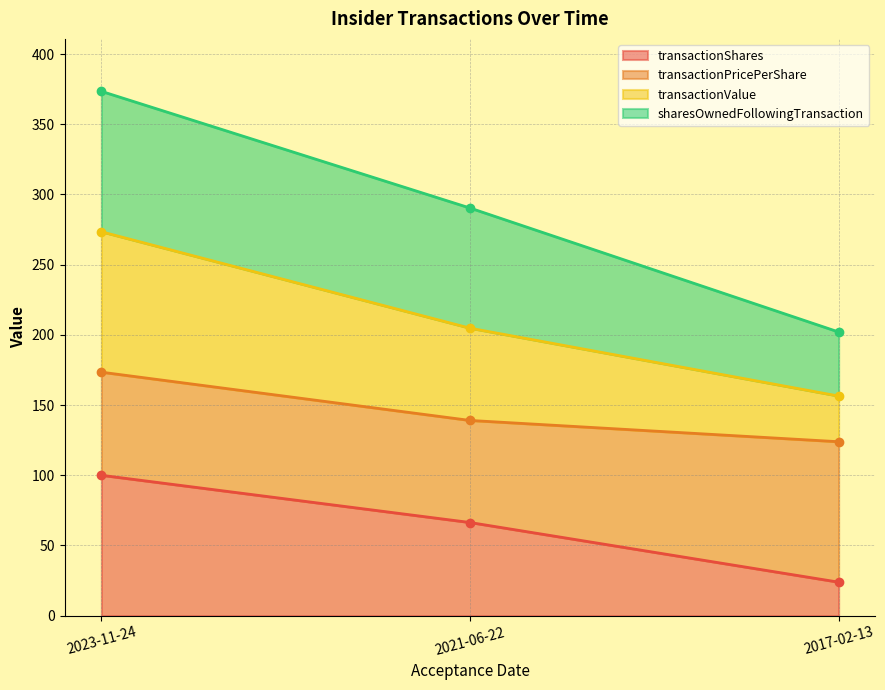

Where is transactionShares nearest to the value 61?

2021-06-22